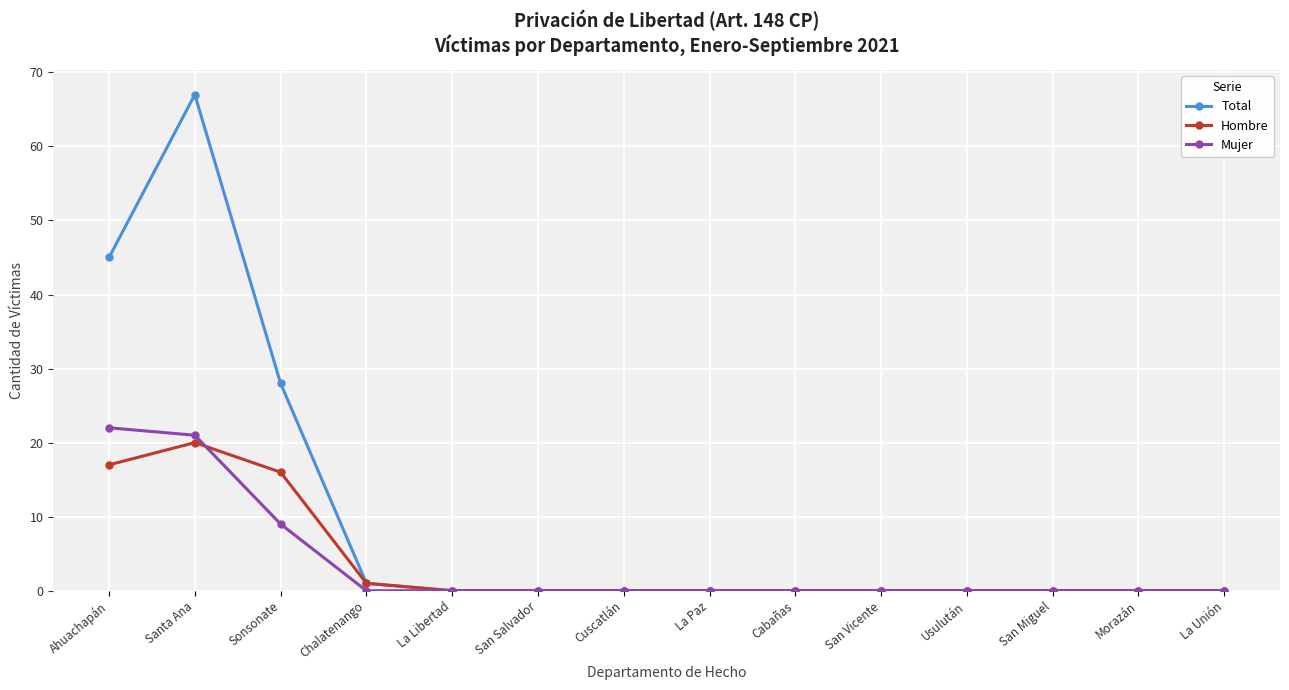

What position from the right is Cabañas?

6